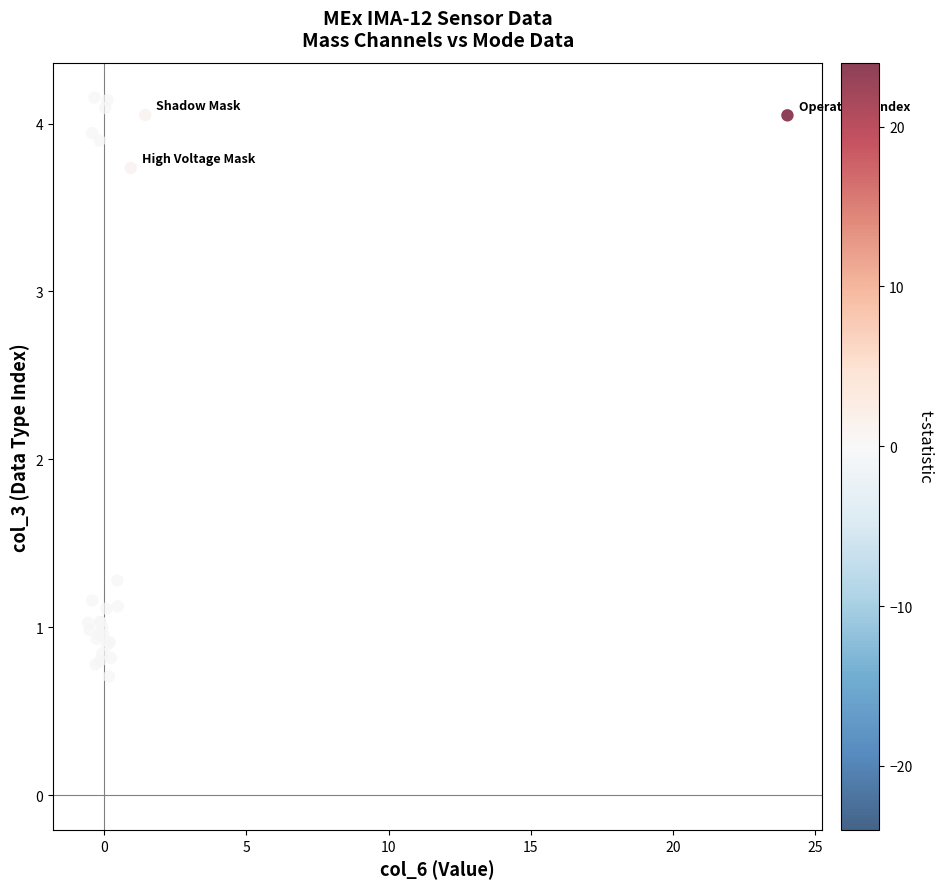

What Y value in the scatter plot is closest to 2?

1.3